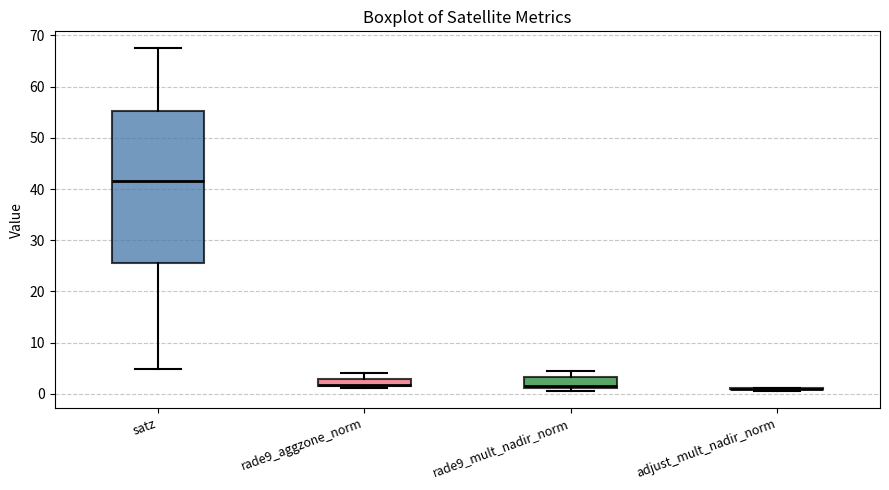

Comparing the boxes themselves (not the whiskers), which one is the tallest?

satz